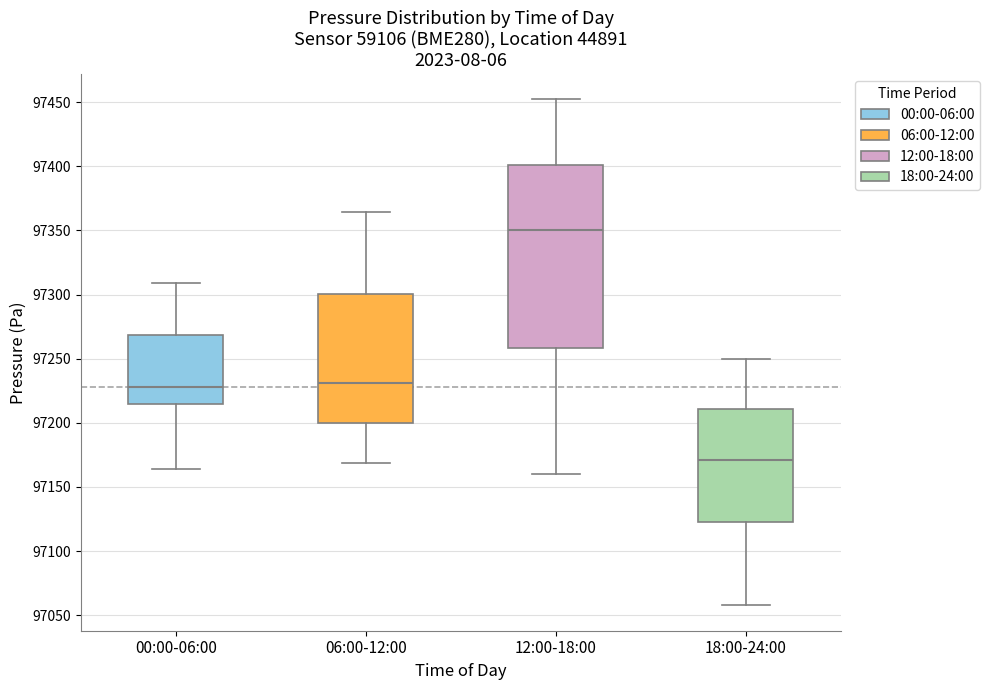

Where is the lower edge of the box for 18:00-24:00 on the y-axis? The values are not printed on the chart, so give them approximately, as read against the axis.

97125